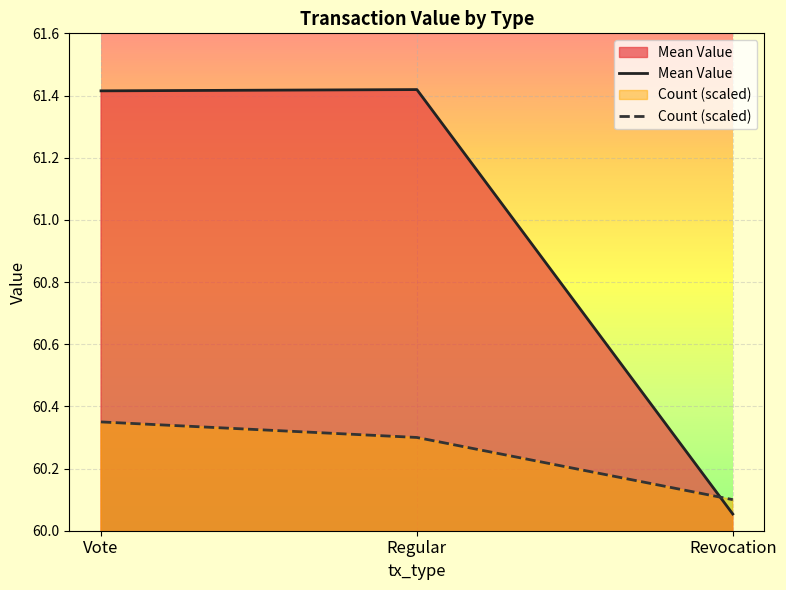

Rank the series by their maximum value, from lowest to highest.

Count (scaled), Mean Value